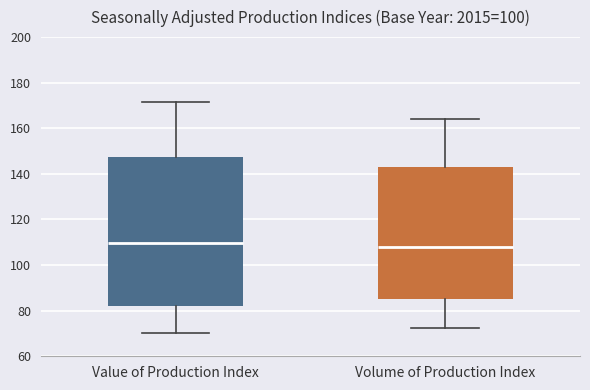

Reading left to right, read every box against the y-axis: the position of its median line, the range the box covers, and the ends of its whiskers. The values are not printed on the chart, so give them approximately, as read against the axis.

Value of Production Index: median 110, box 82 to 148, whiskers 70 to 172
Volume of Production Index: median 108, box 84 to 142, whiskers 72 to 164